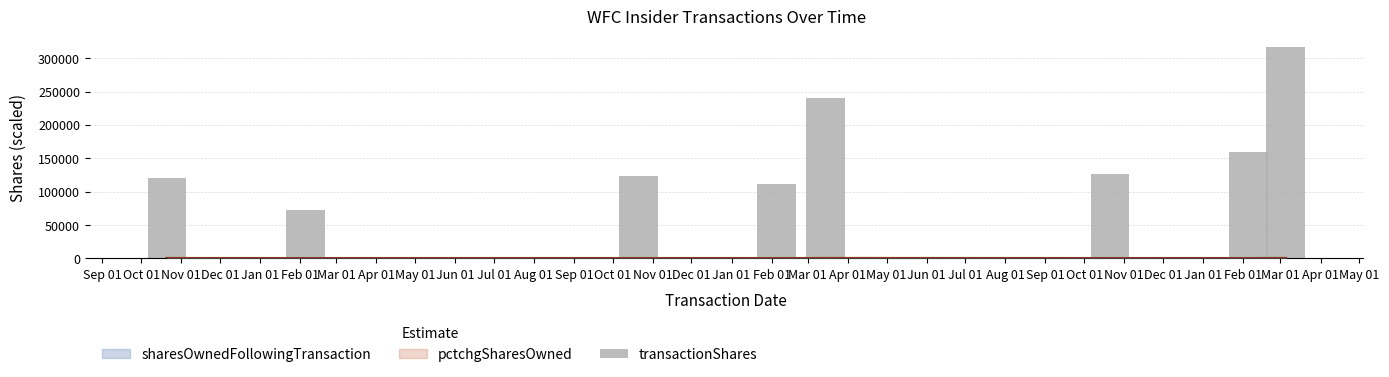

Count the number of values greater than 127050.

3